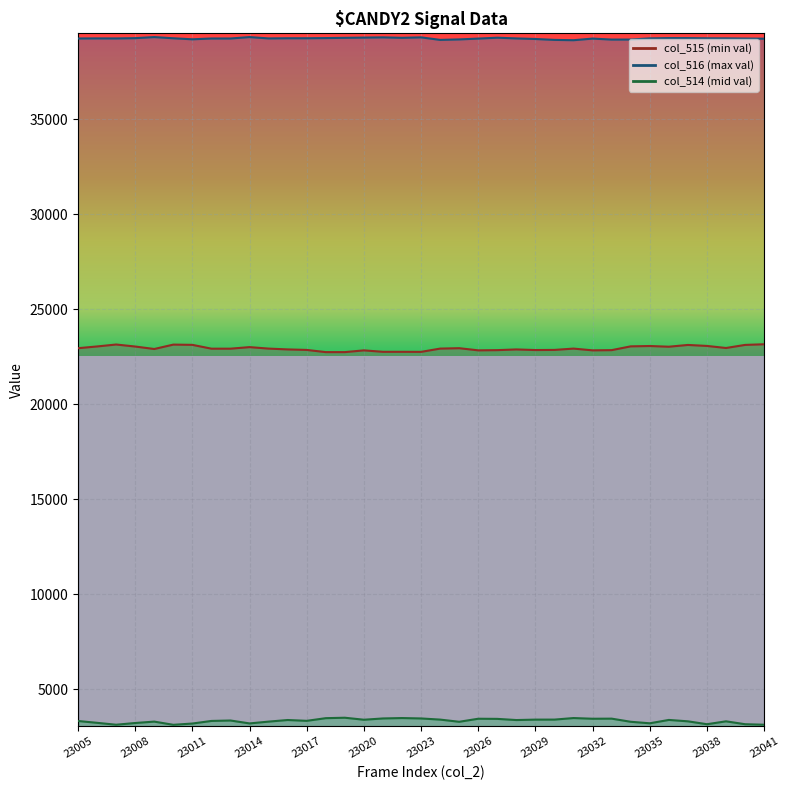

Where is col_515 nearest to the value 22951?

23005